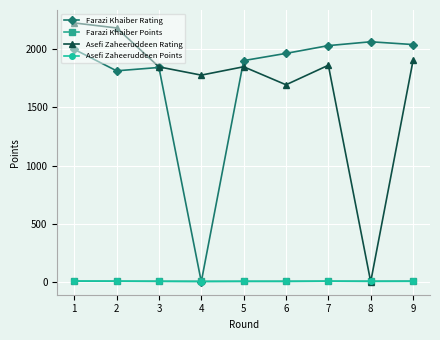

Is the value of Farazi Khaiber Rating at 9 greater than the value of Asefi Zaheeruddeen Points at 8?

Yes